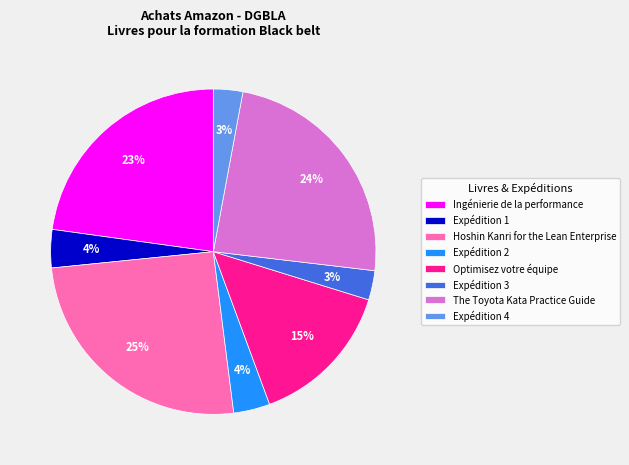

Is there any slice that represents more than half of the pie?

No